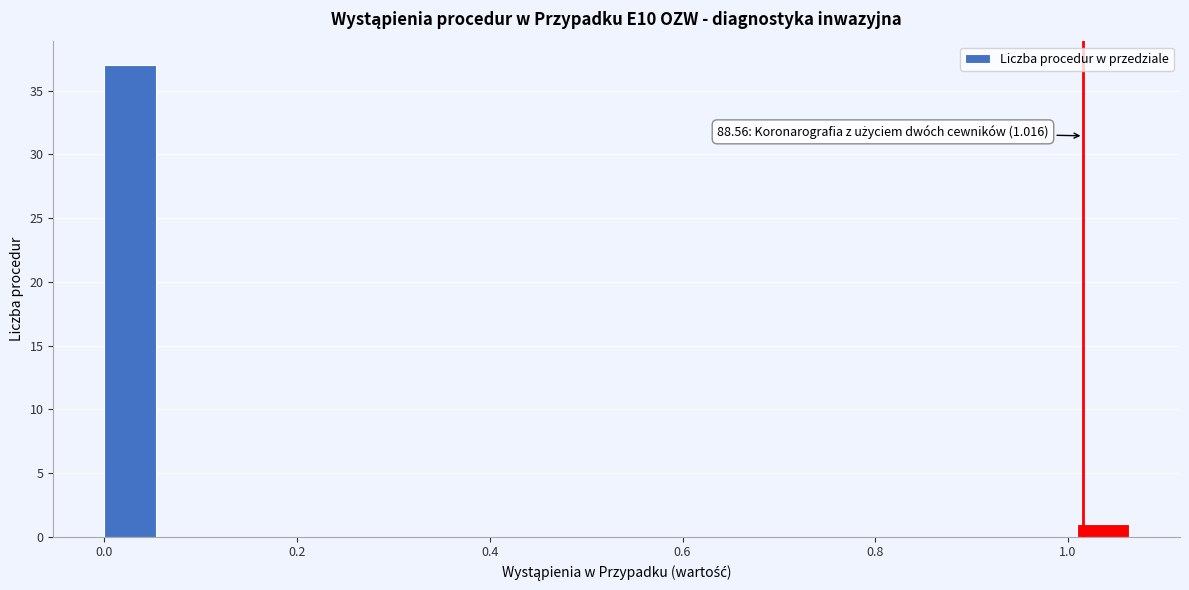

Around what value on the x-axis is the tallest bar? Give the approximate position of its centre, as read against the axis.

0.02